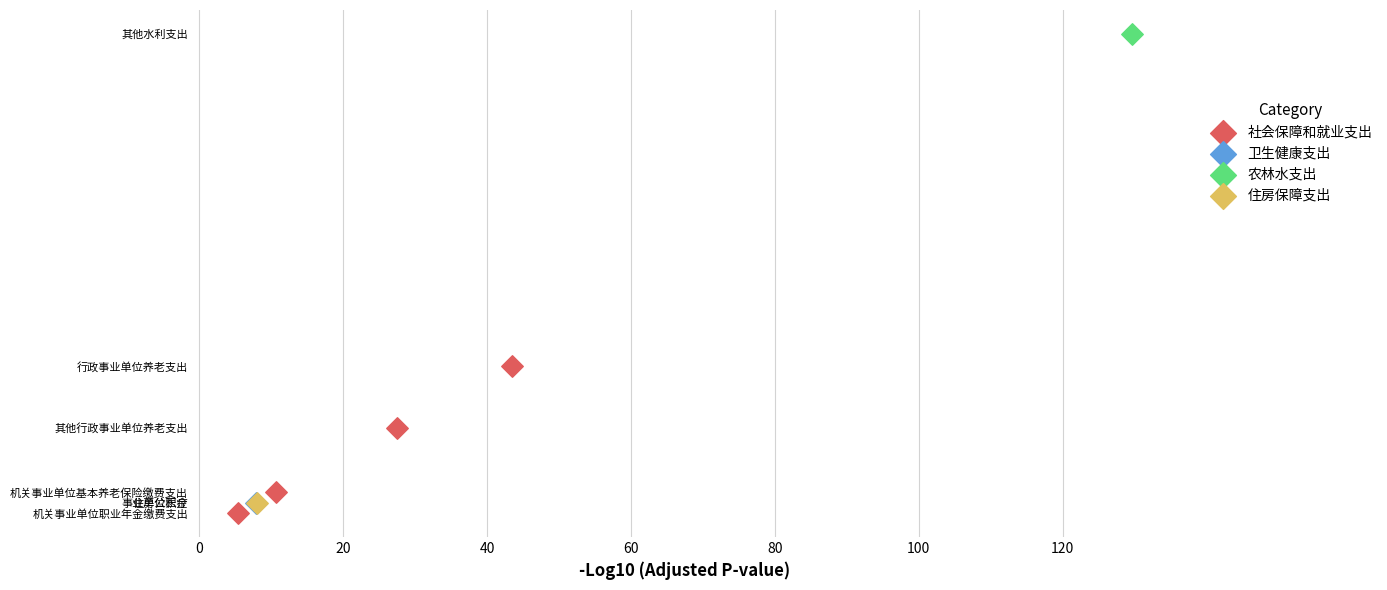

What are all the series names shown in the legend?

社会保障和就业支出, 卫生健康支出, 农林水支出, 住房保障支出